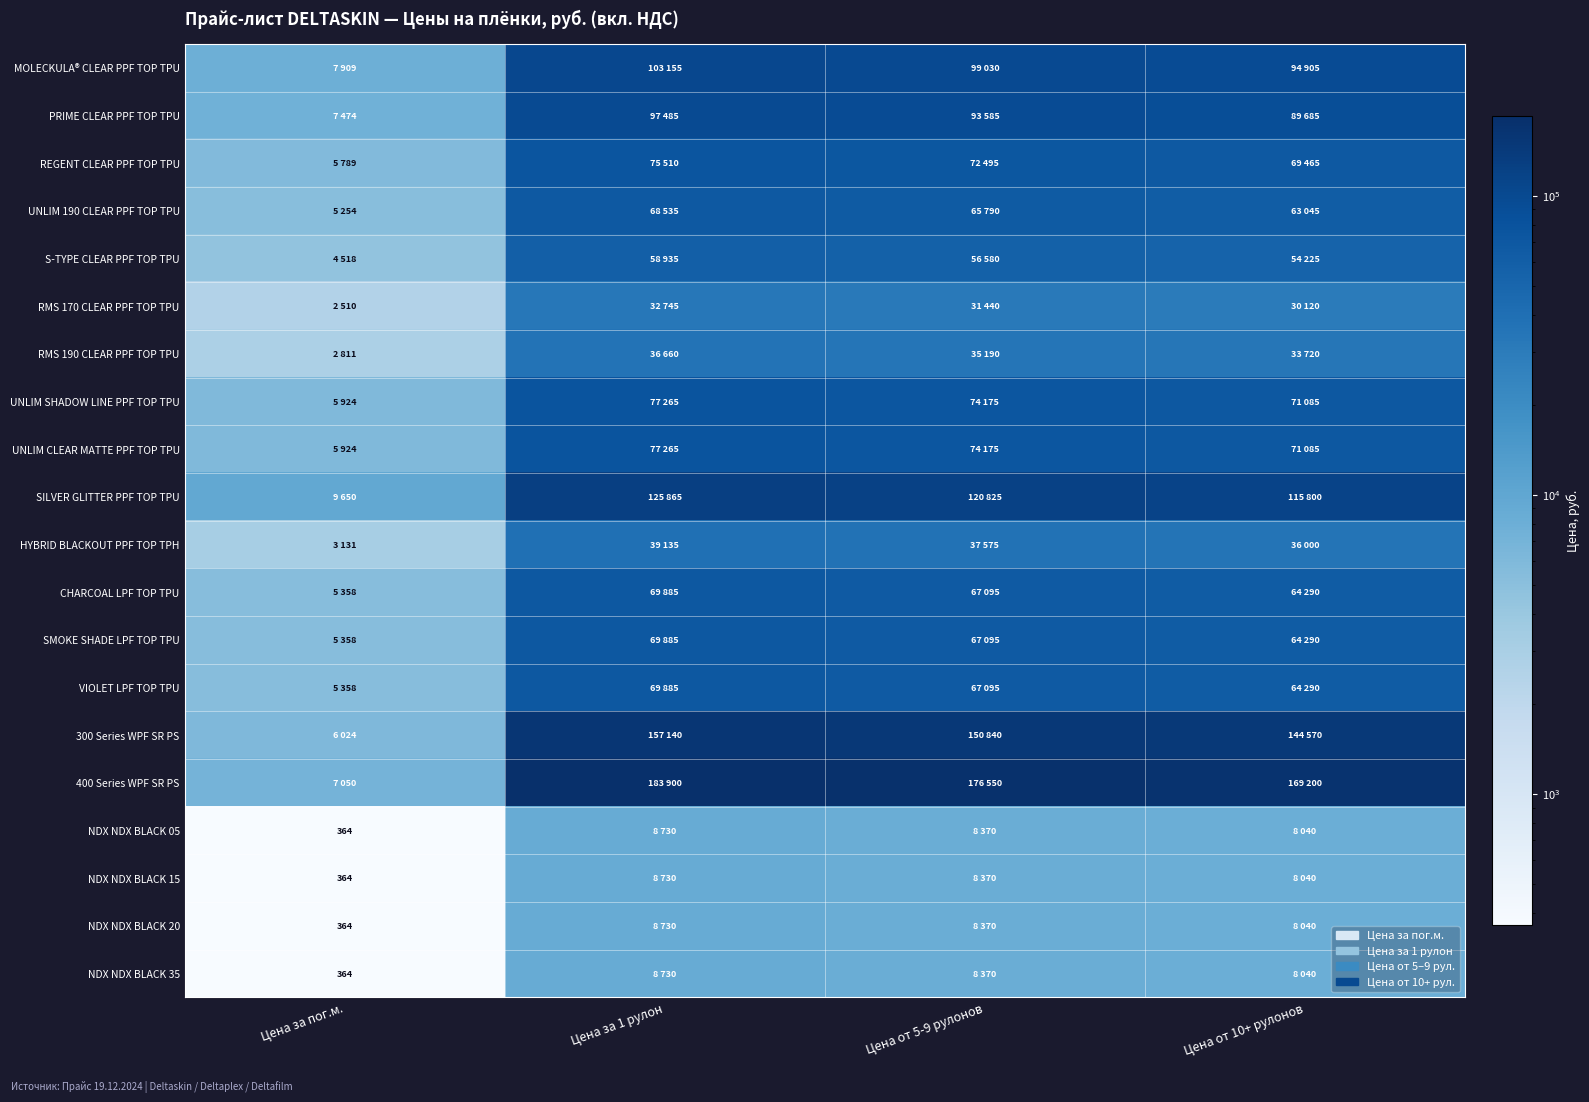

Which category has the lowest value in the HYBRID BLACKOUT PPF TOP TPH series?

Цена за пог.м.